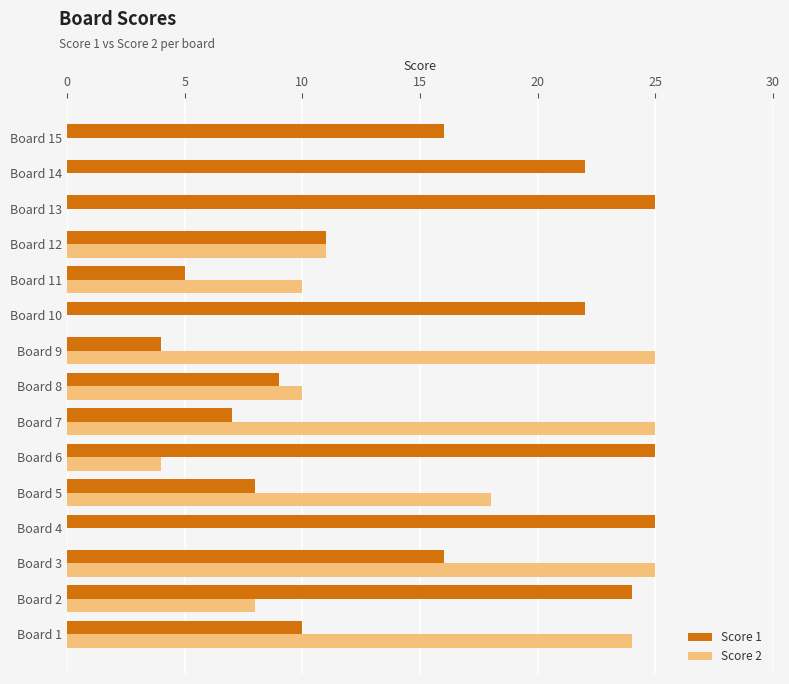

Which series changed the most between Board 13 and Board 14?

Score 1